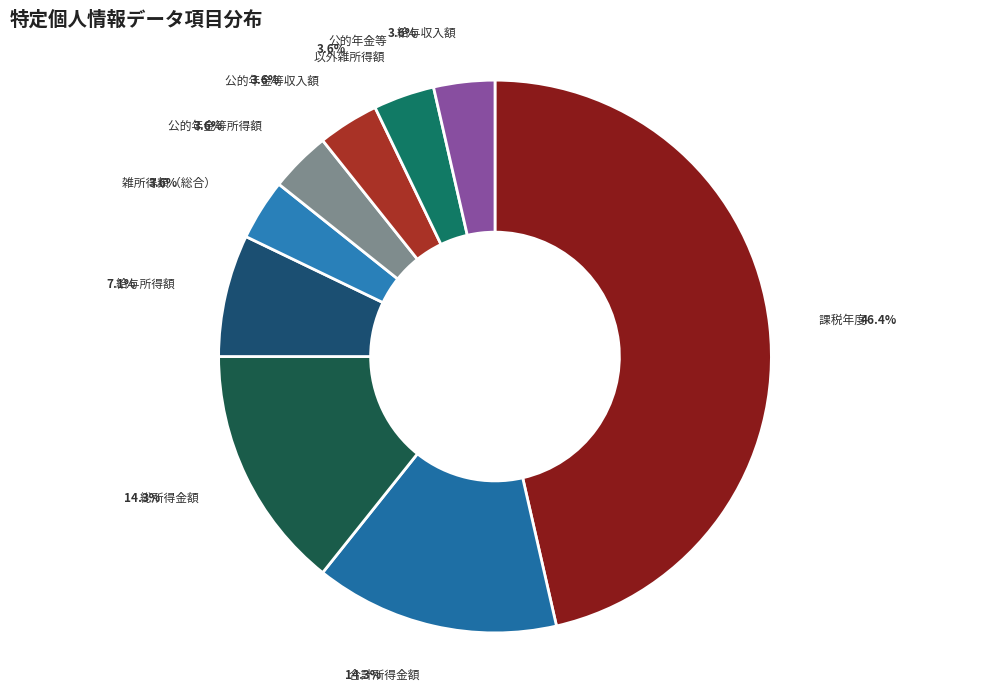

How many segments does this pie chart have?

9